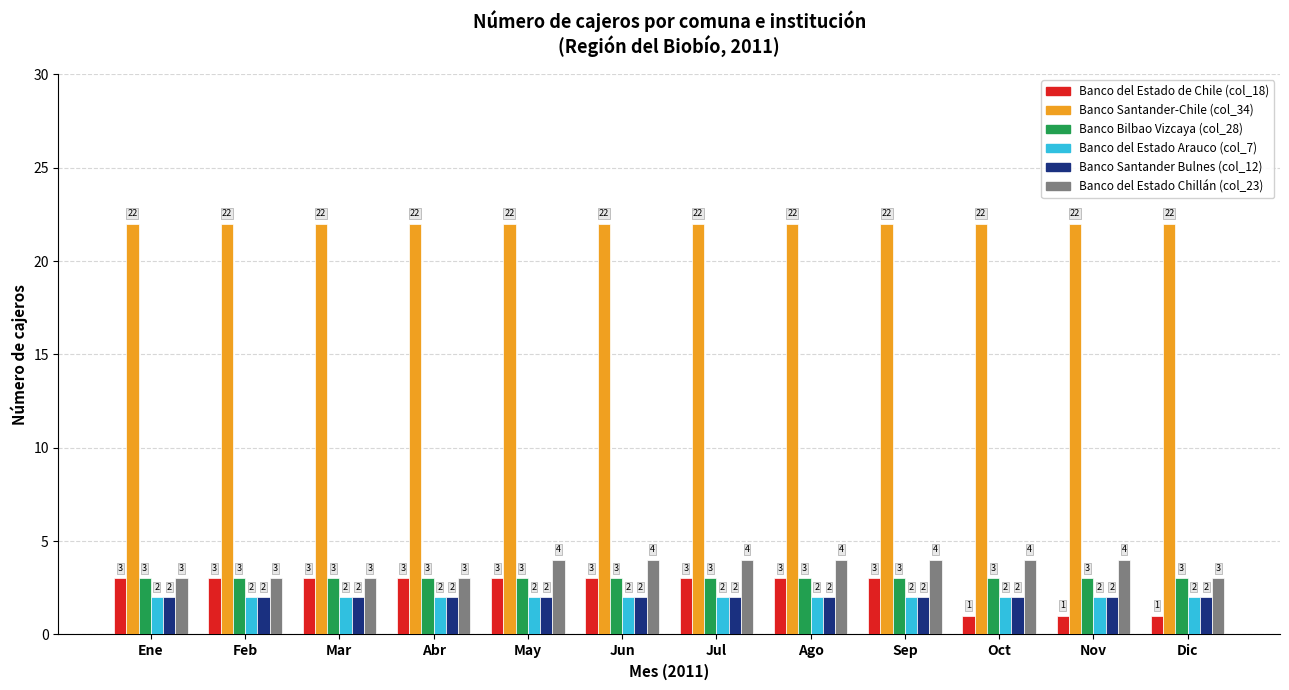

What is the sum of all Banco del Estado Arauco (col_7) values?

24